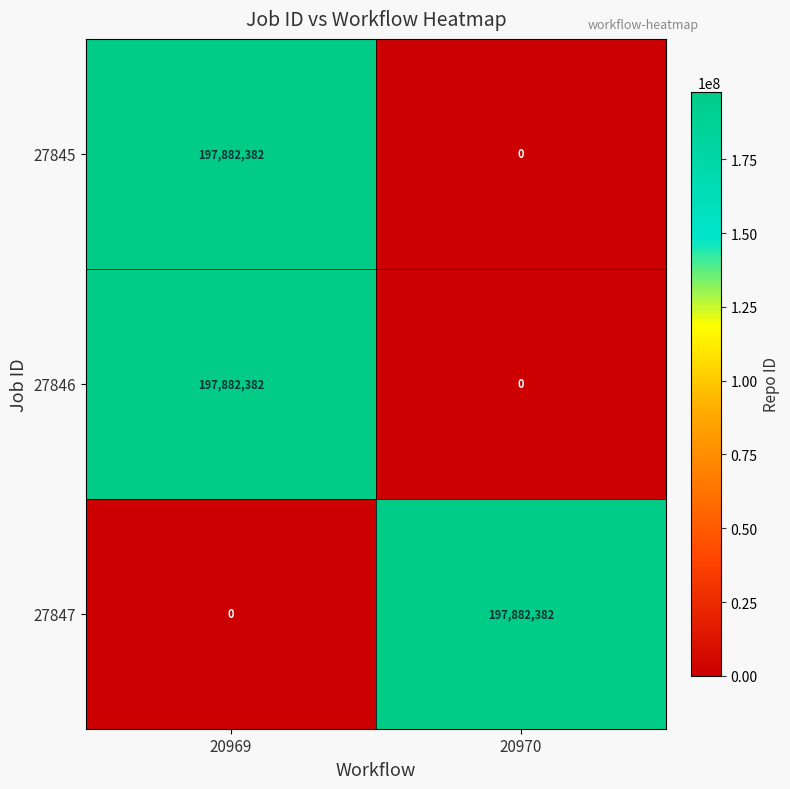

What is the difference between the highest and lowest values at 20969?

197882382